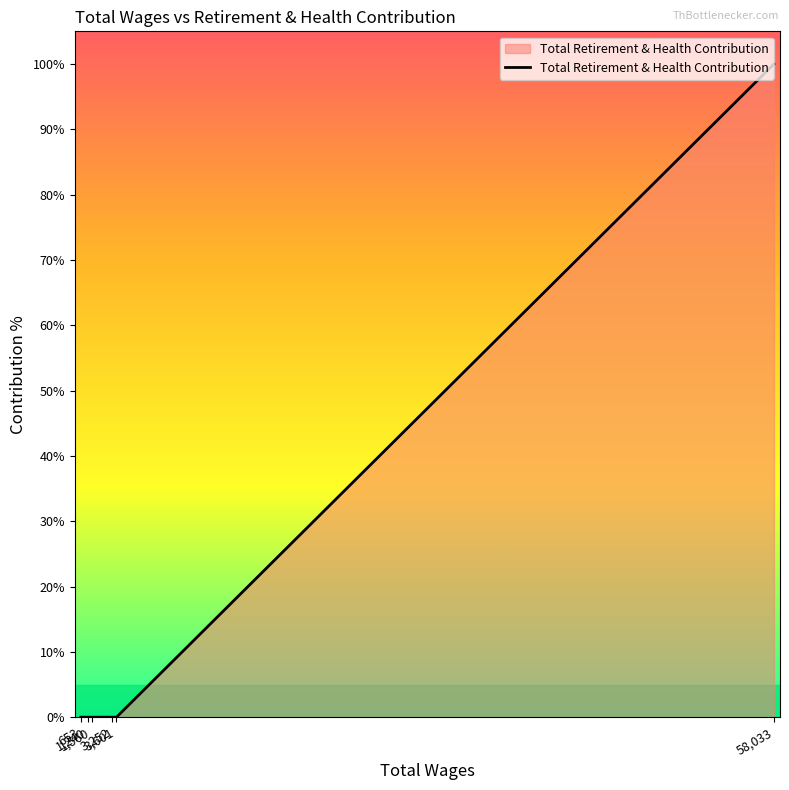

What is the difference between the maximum and second lowest values?

100